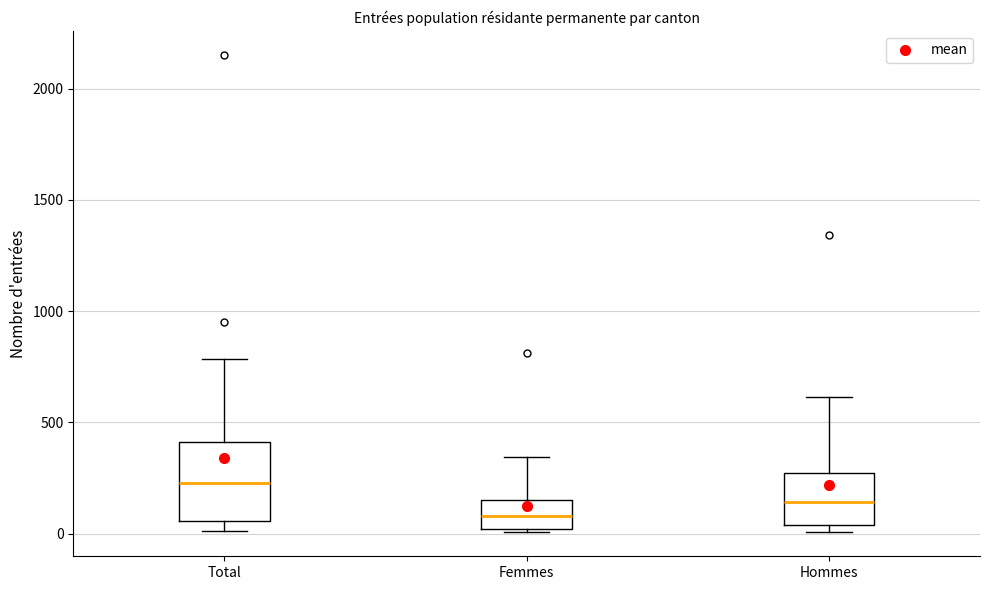

Comparing the boxes themselves (not the whiskers), which one is the tallest?

Total